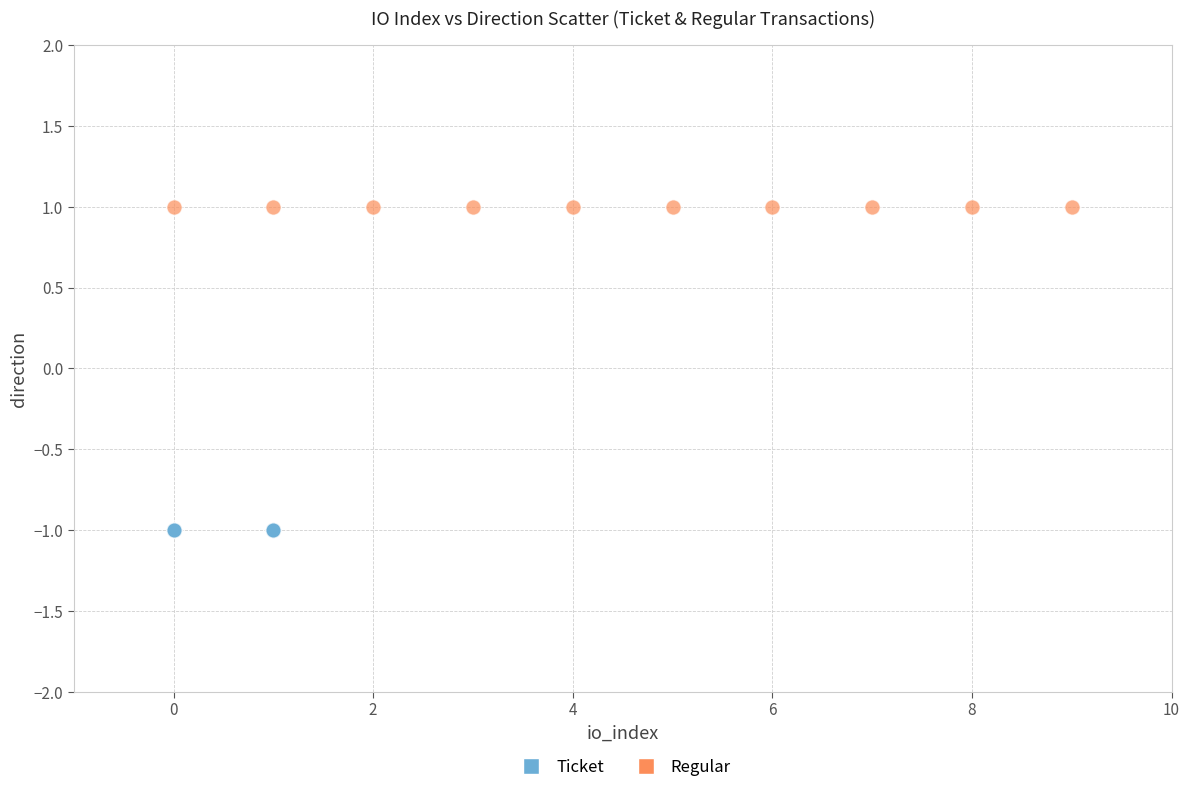

Which series reaches the minimum Y coordinate?

Ticket